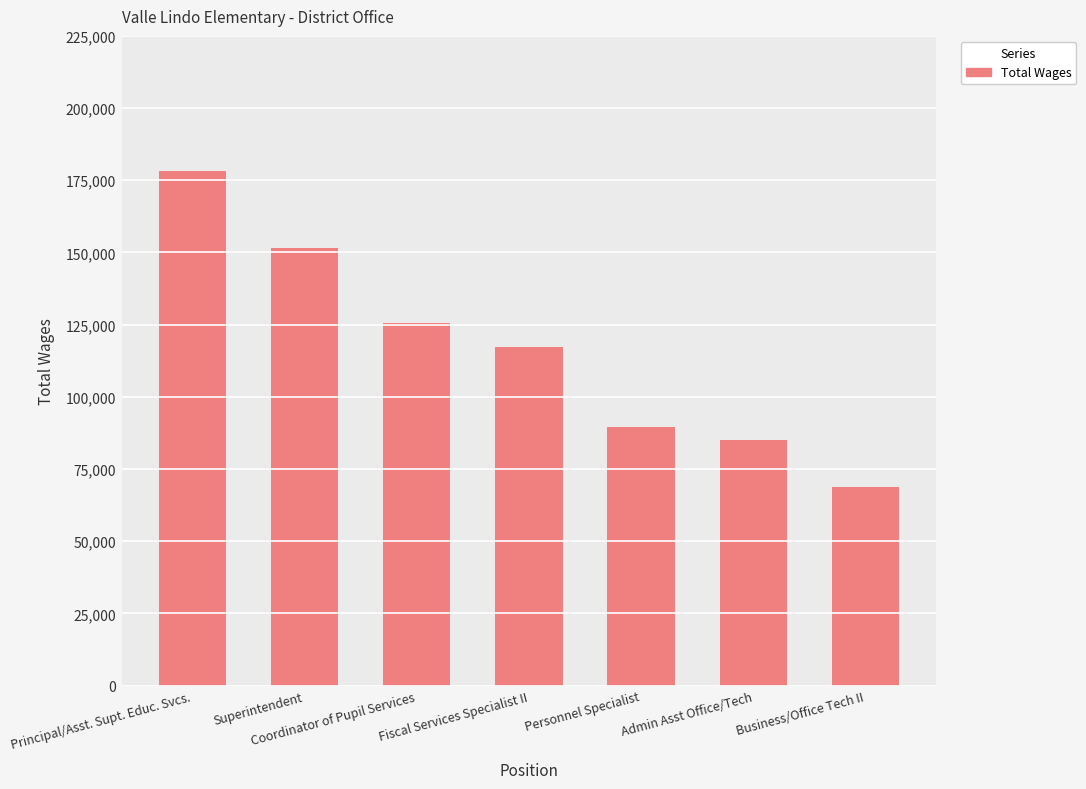

What is the average value?

116552